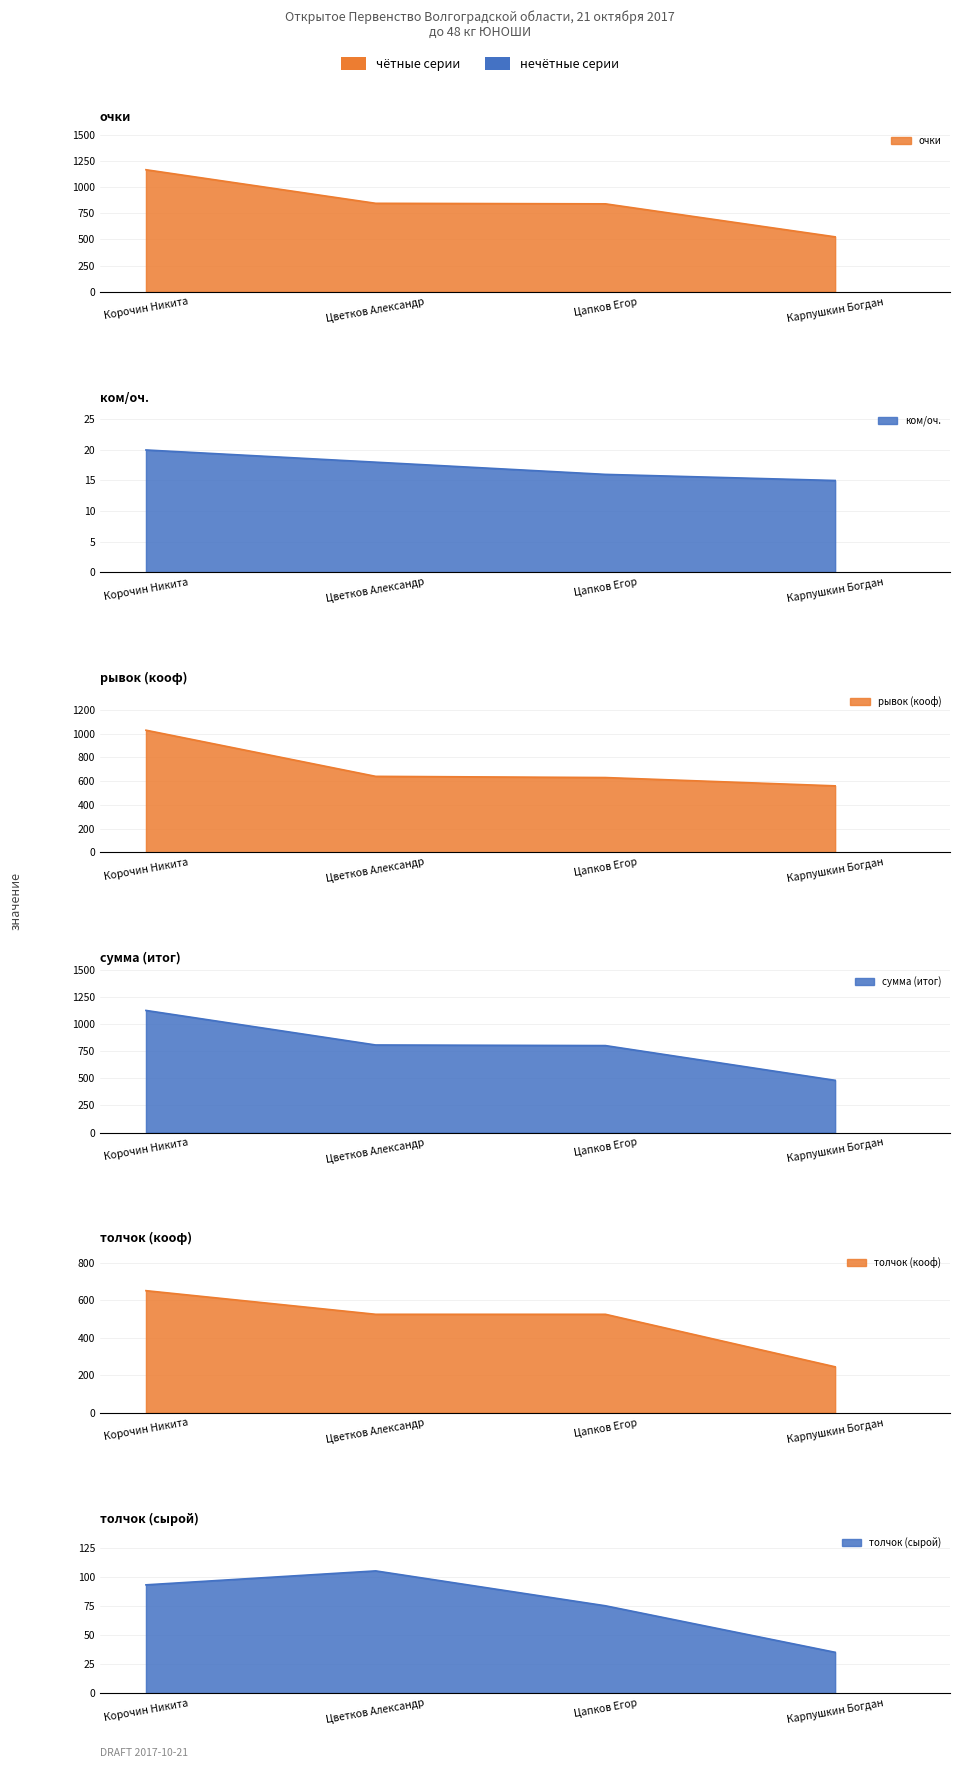

What is the value of the толчок (сырой) point at the 1st from the left?

93.0